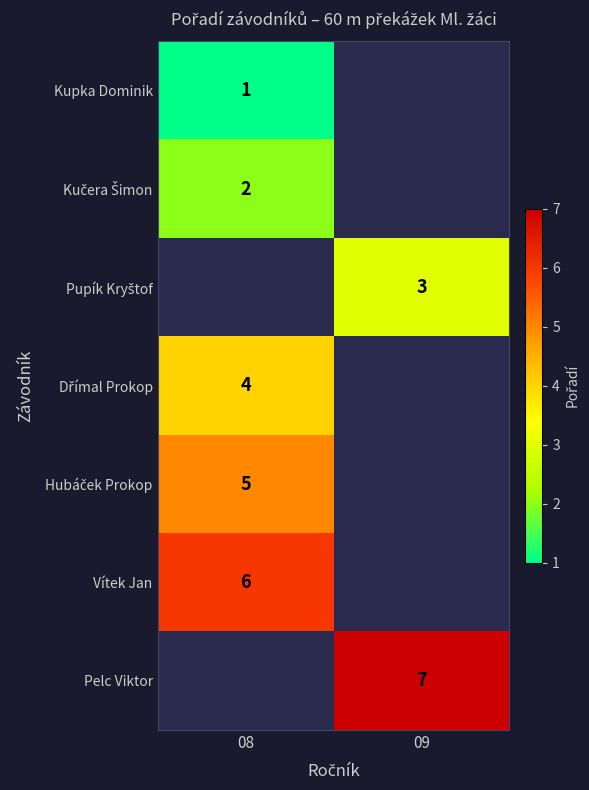

At how many categories does at least one series exceed 4?

2